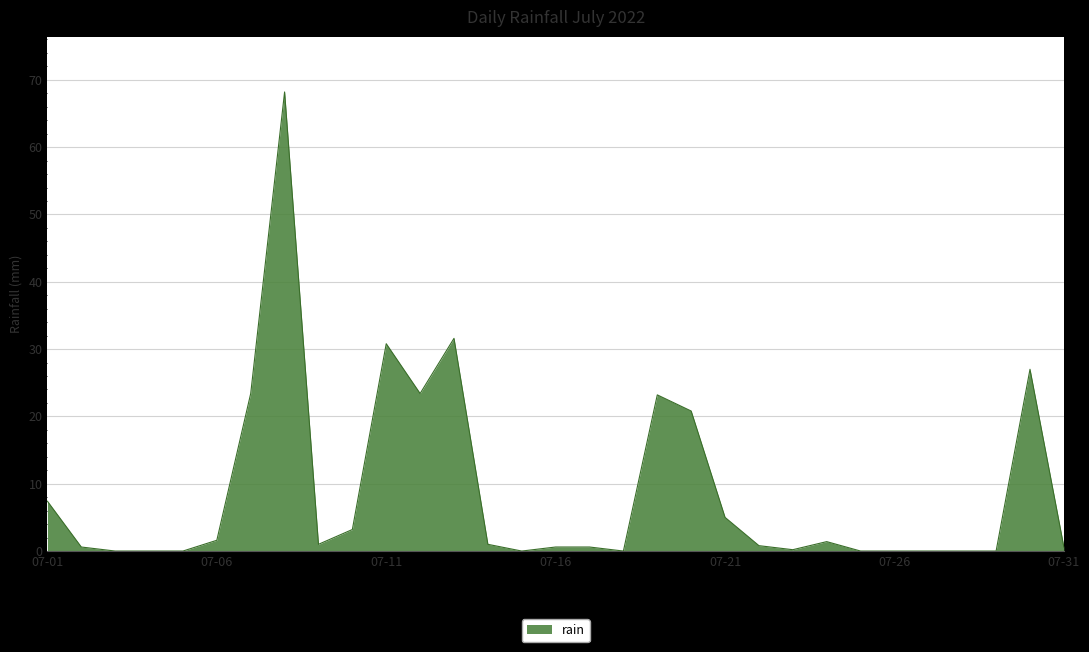

Does the chart display data point markers on the line(s)?

No